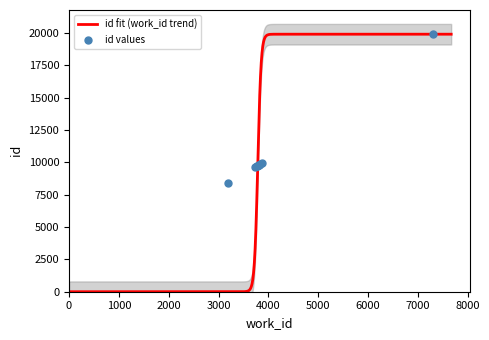

What is the change in value from 3816 to 7304?

+10071